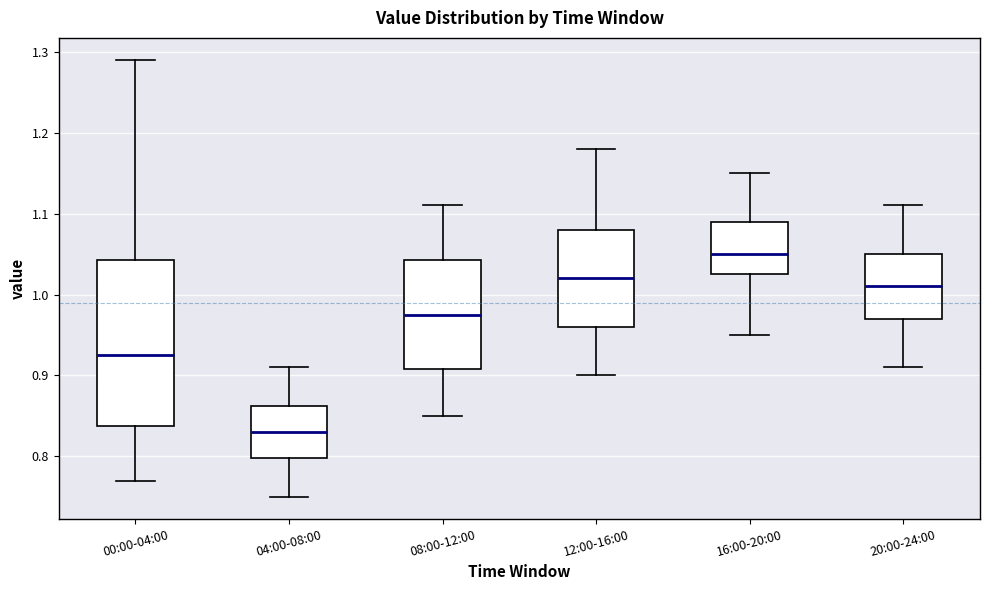

Reading left to right, read every box against the y-axis: the position of its median line, the range the box covers, and the ends of its whiskers. The values are not printed on the chart, so give them approximately, as read against the axis.

00:00-04:00: median 0.93, box 0.84 to 1.04, whiskers 0.77 to 1.29
04:00-08:00: median 0.83, box 0.80 to 0.86, whiskers 0.75 to 0.91
08:00-12:00: median 0.98, box 0.91 to 1.04, whiskers 0.85 to 1.11
12:00-16:00: median 1.02, box 0.96 to 1.08, whiskers 0.90 to 1.18
16:00-20:00: median 1.05, box 1.03 to 1.09, whiskers 0.95 to 1.15
20:00-24:00: median 1.01, box 0.97 to 1.05, whiskers 0.91 to 1.11